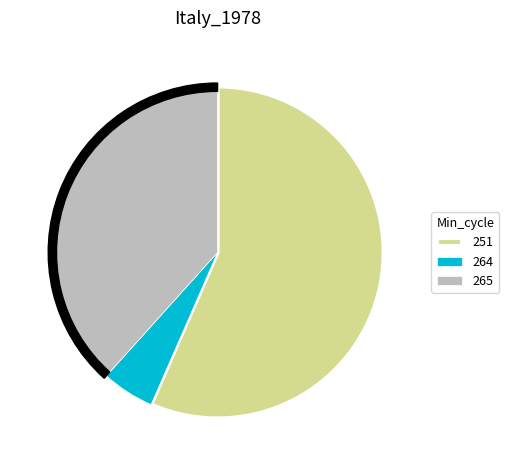

Which category has the biggest portion of the pie?

251